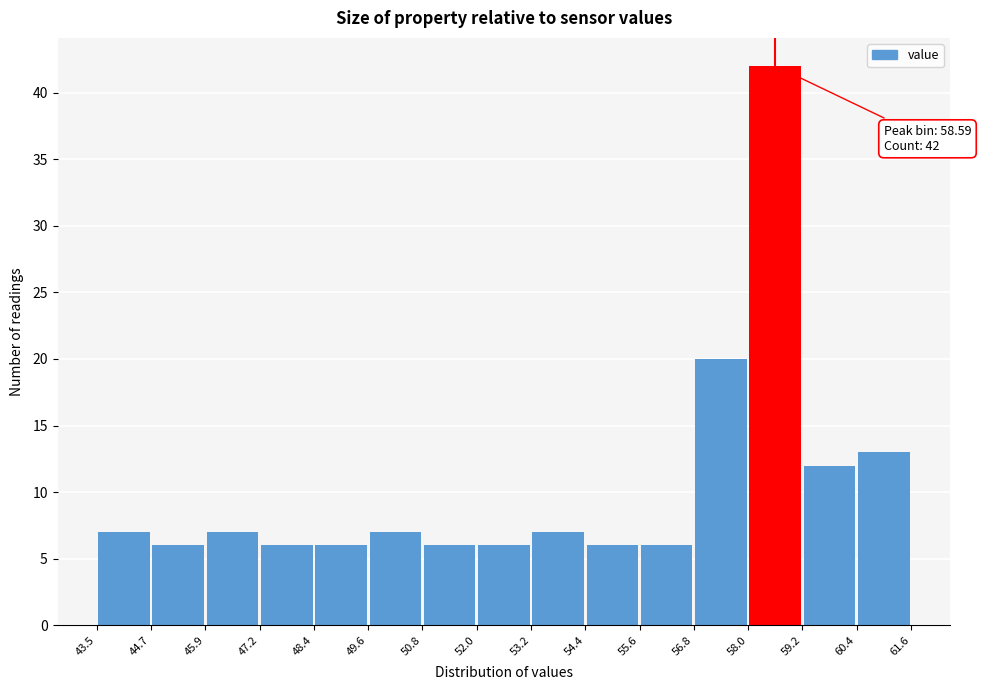

Which range on the x-axis has the tallest bar?

58.0 to 59.2